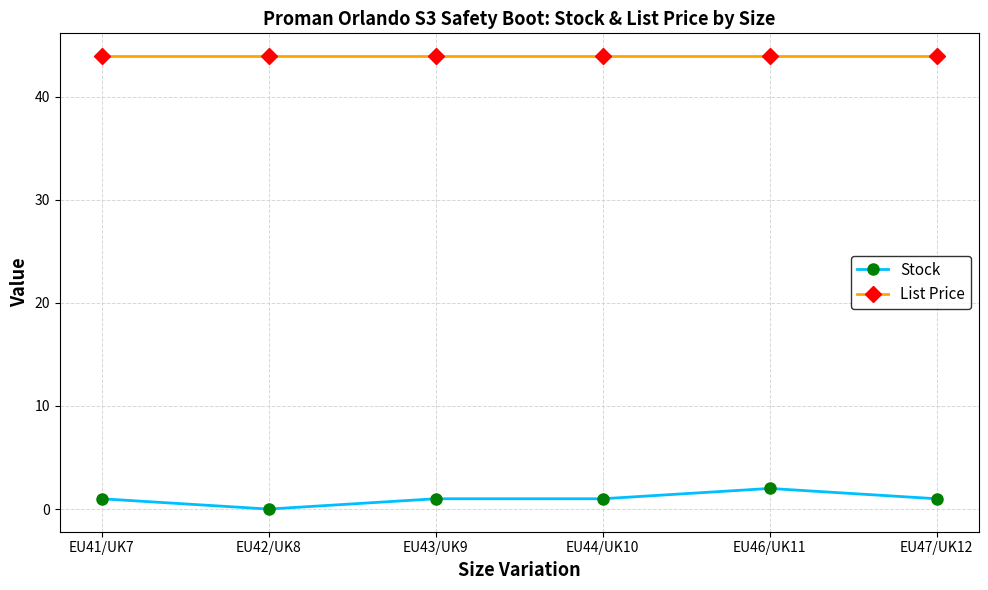

At which category is the sum across all series the highest?

EU46/UK11